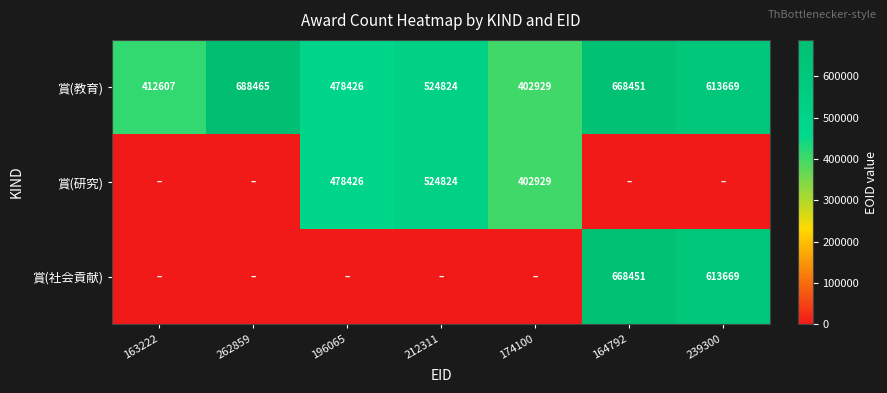

Count the number of categories in the chart.

7